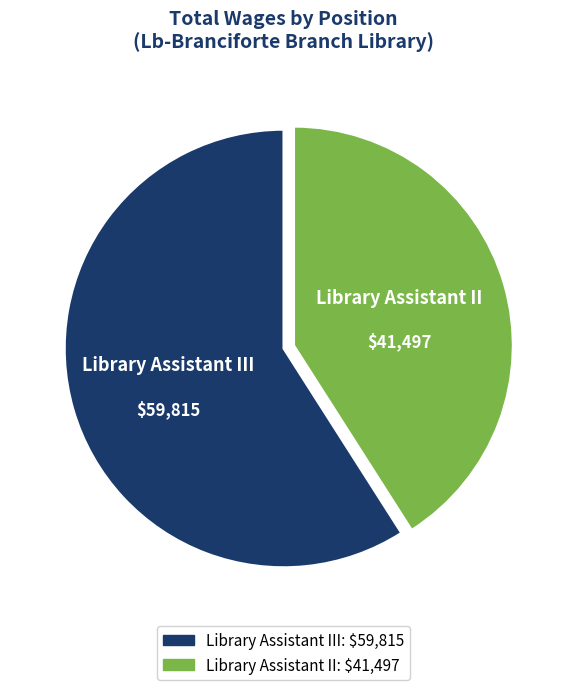

Is there a majority slice in this chart?

Yes